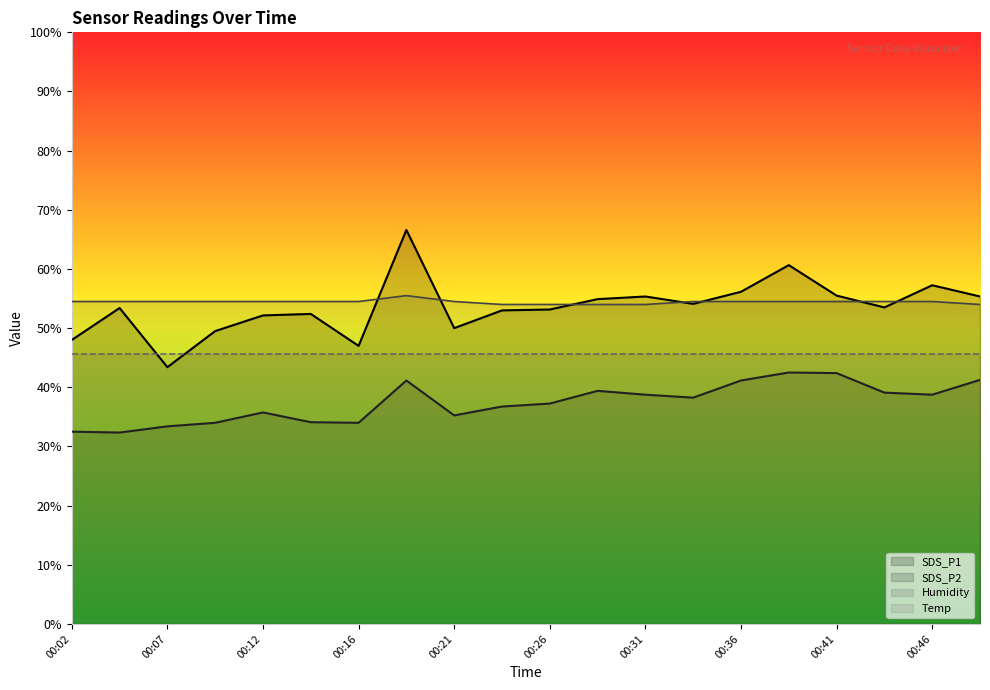

Which series changed the most between 00:16 and 00:24?

SDS_P1